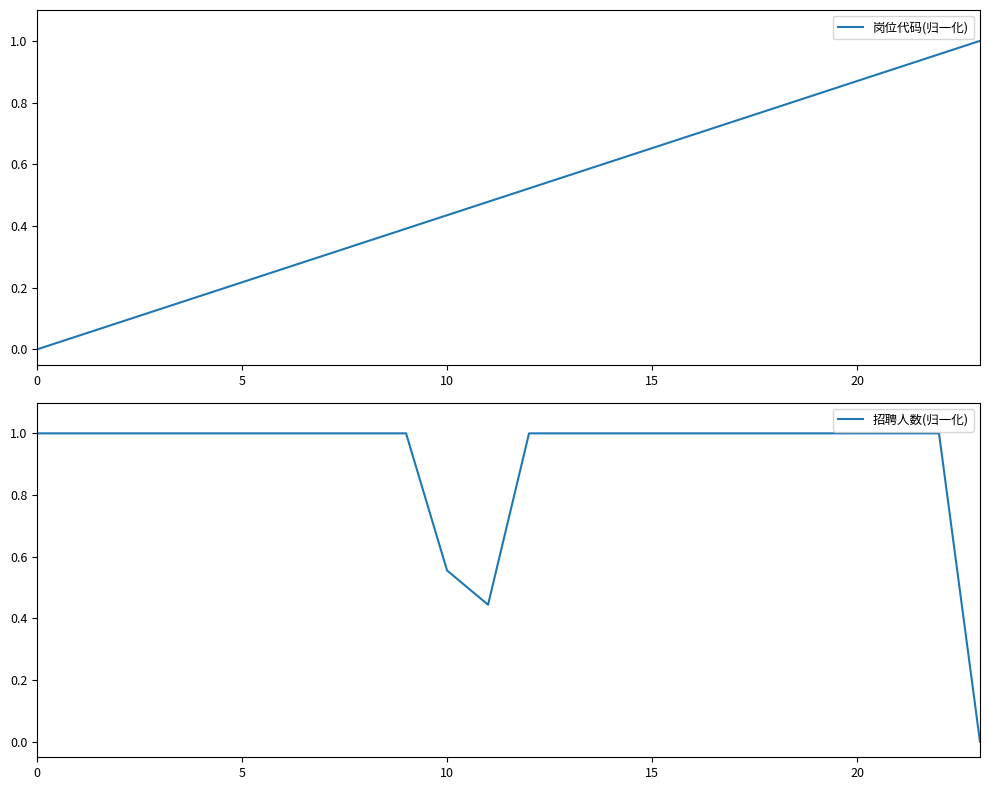

Which series has the largest range (max minus min)?

岗位代码(归一化)